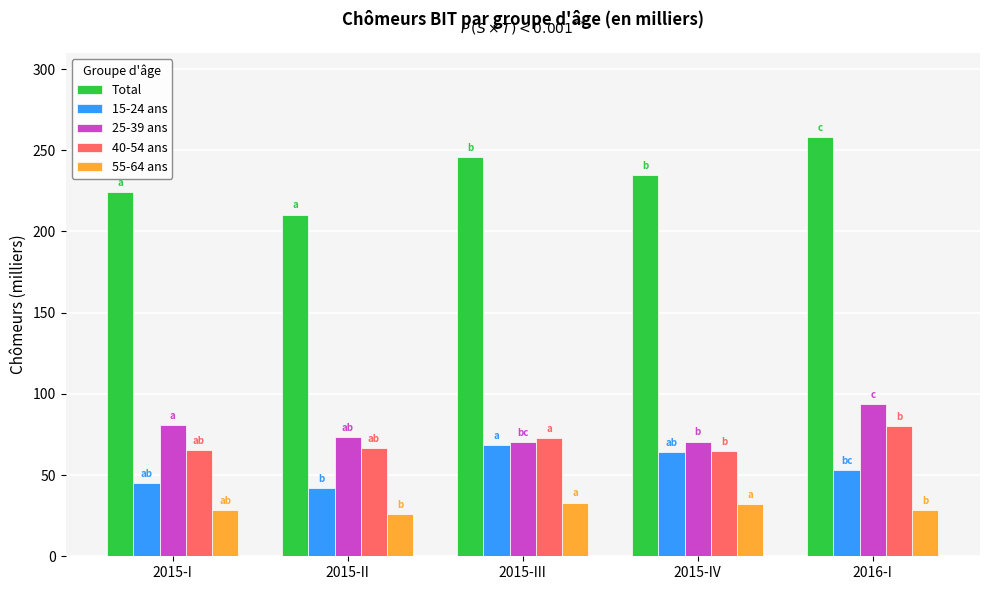

List the labels in order of Total value, largest first.

2016-I, 2015-III, 2015-IV, 2015-I, 2015-II